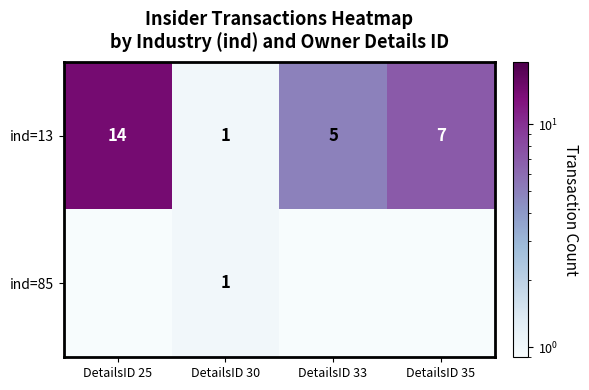

What value does the ind=13 series have at DetailsID 33?

5.0